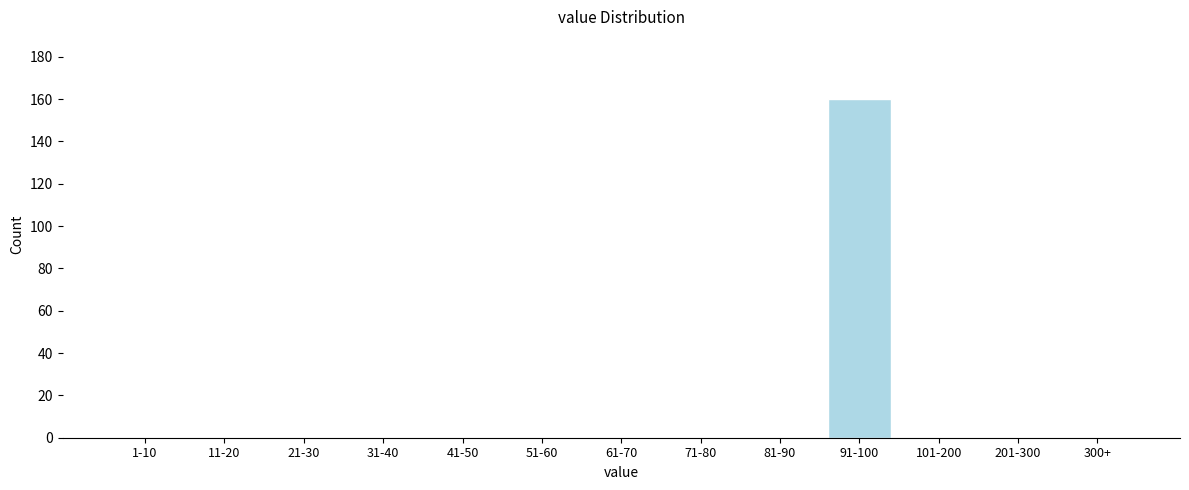

Reading right to left, extract all data points from this chart.

300+=0	201-300=0	101-200=0	91-100=160	81-90=0	71-80=0	61-70=0	51-60=0	41-50=0	31-40=0	21-30=0	11-20=0	1-10=0